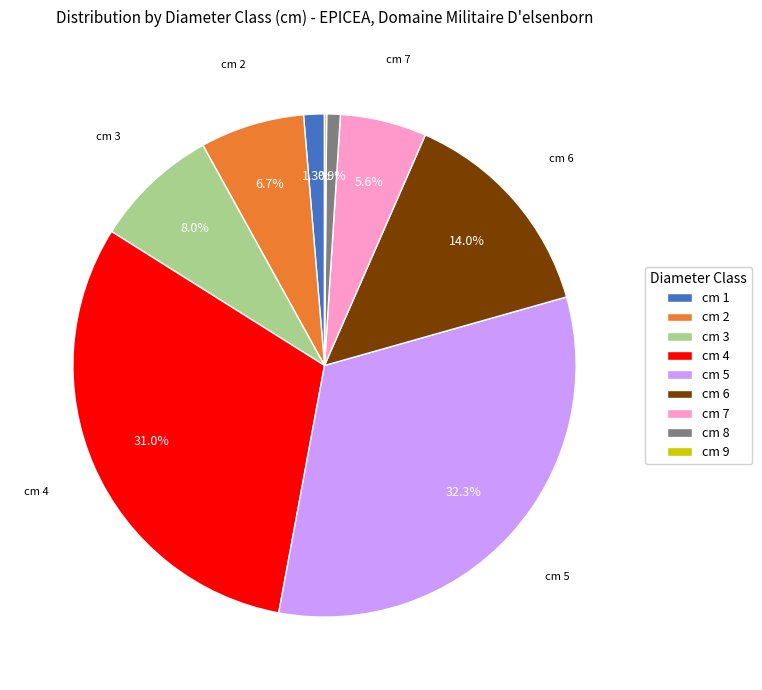

What percentage do cm 2 and cm 6 together represent?

20.7%